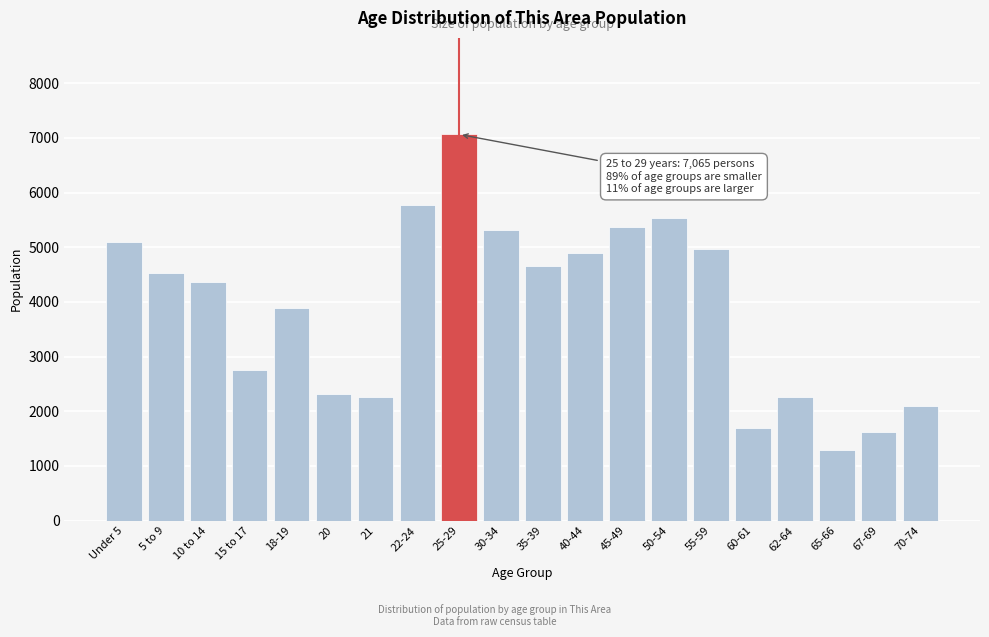

What is the label of the 3rd bar from the left?

10 to 14